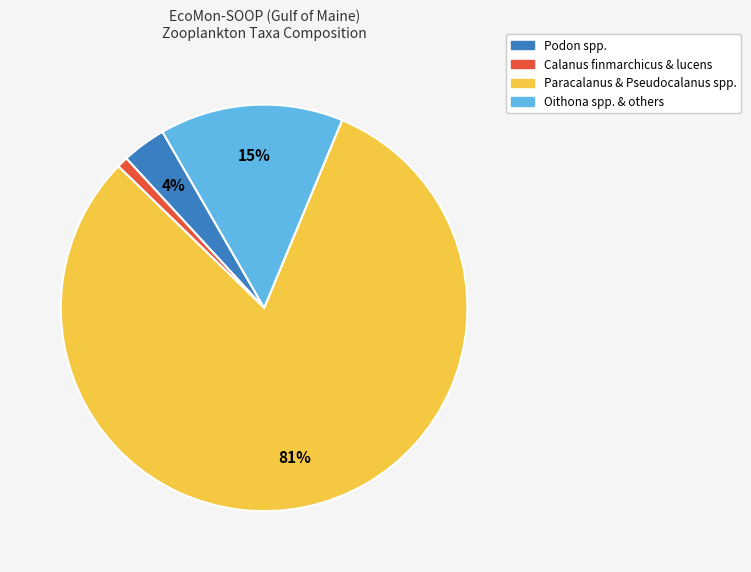

Is there a majority slice in this chart?

Yes